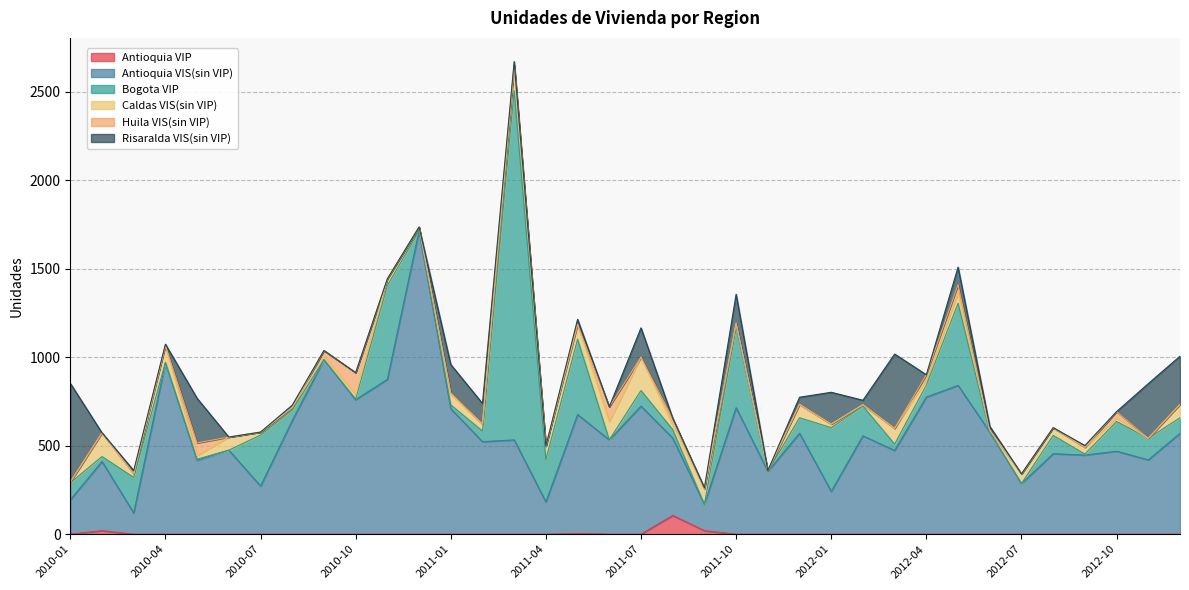

At which category does the chart reach its minimum across all series?

2010-01